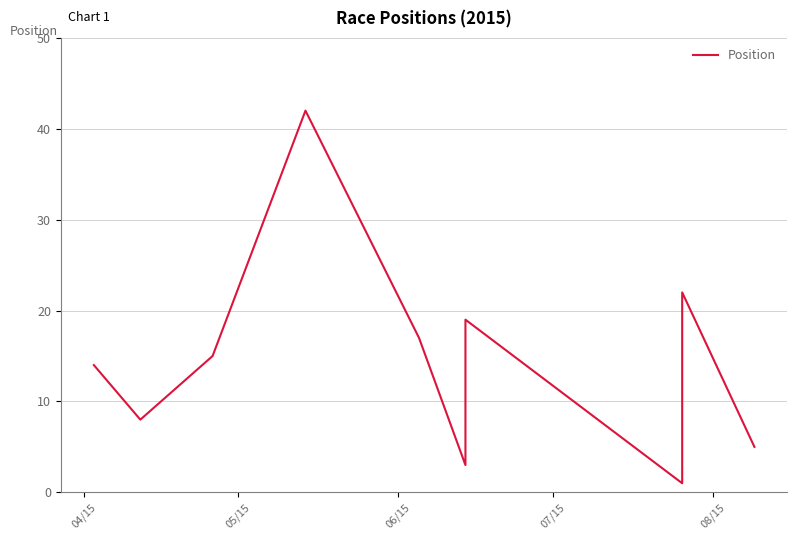

Does the chart display data point markers on the line(s)?

No